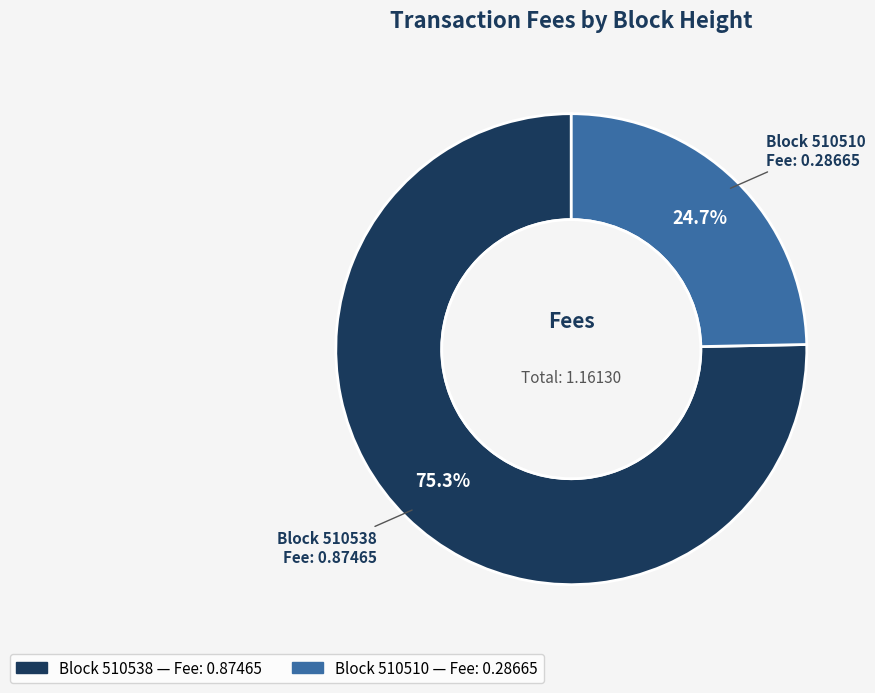

Is there any slice that represents more than half of the pie?

Yes